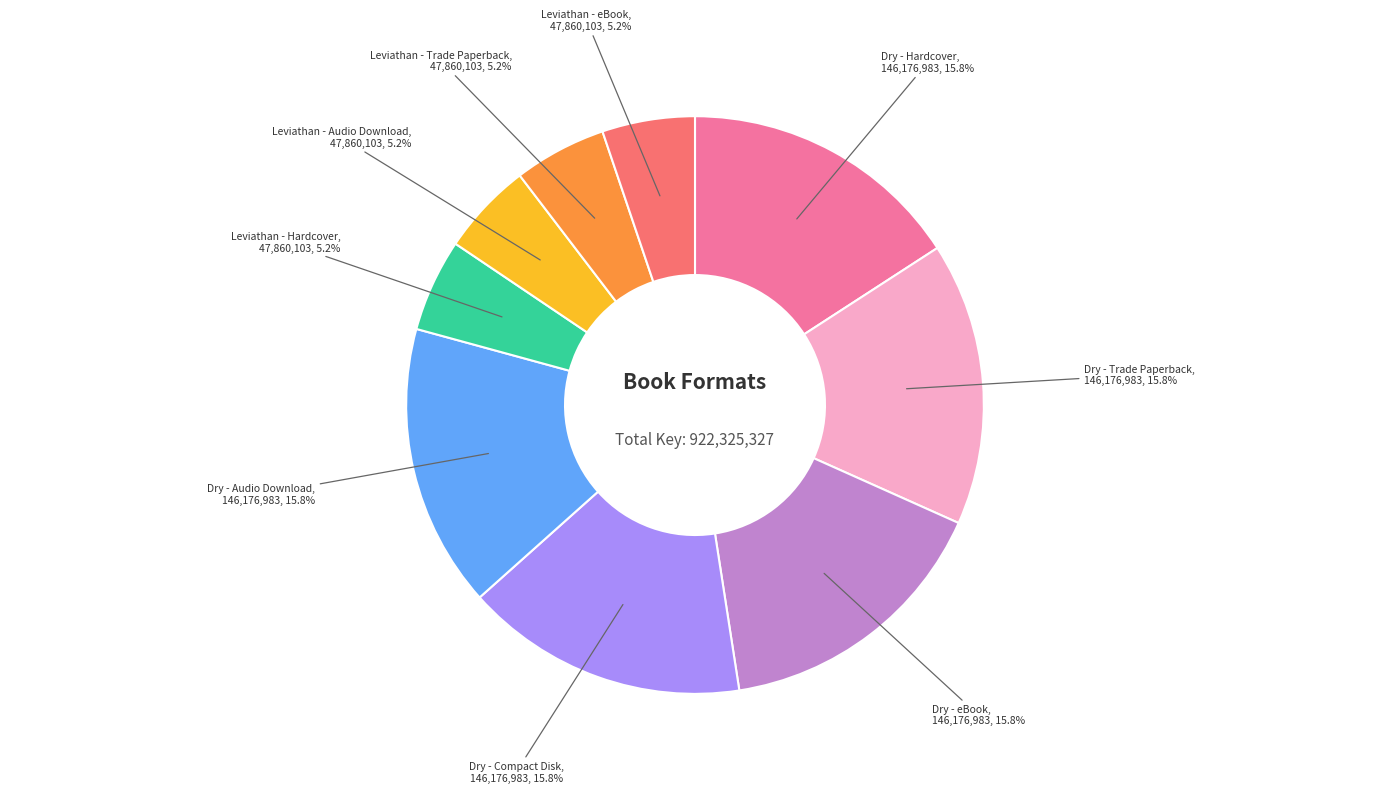

What percentage is the Dry - Hardcover slice, to the nearest percent?

16%